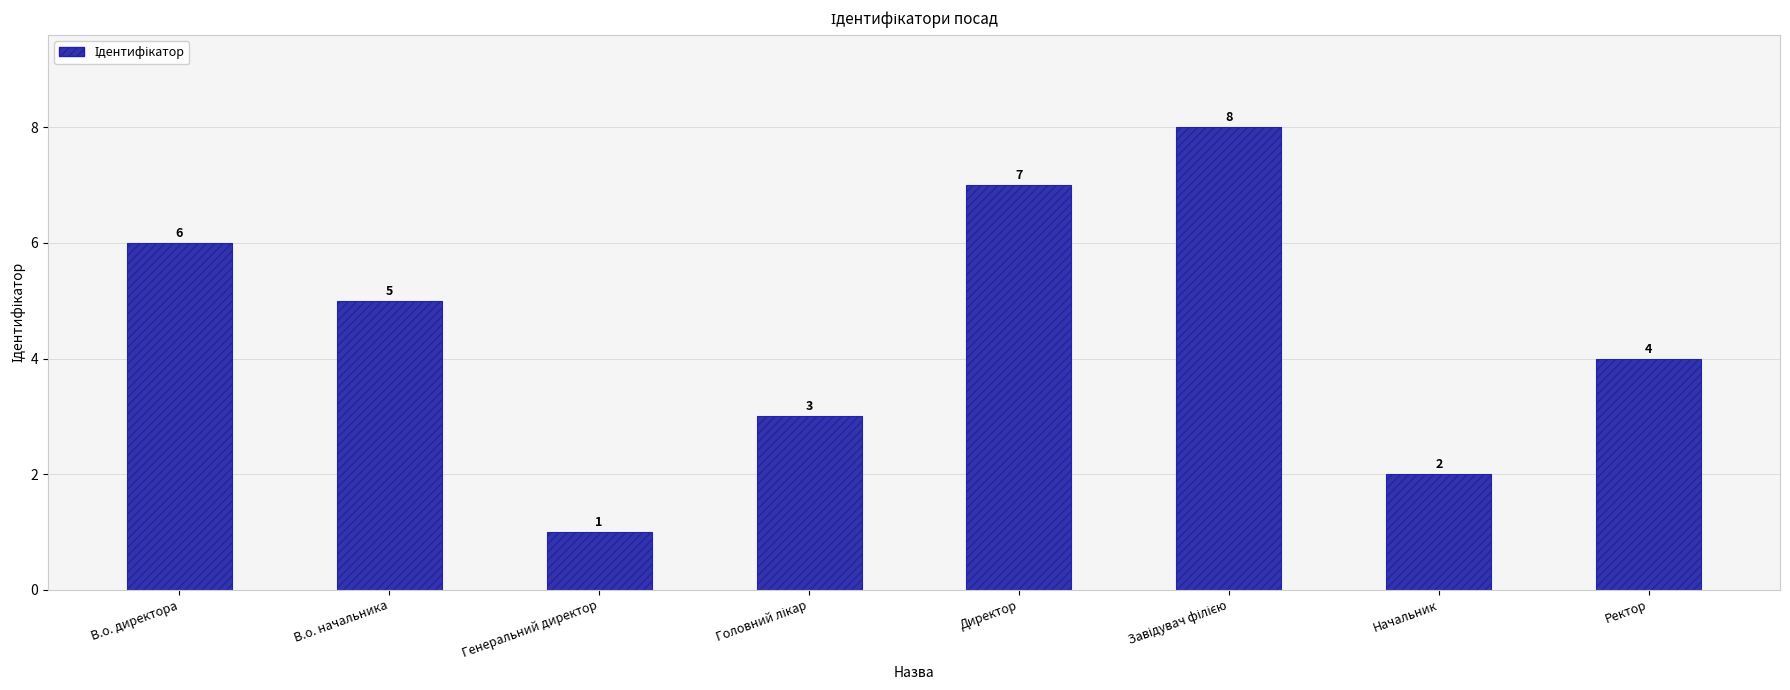

Between Генеральний директор and Ректор, which is larger?

Ректор